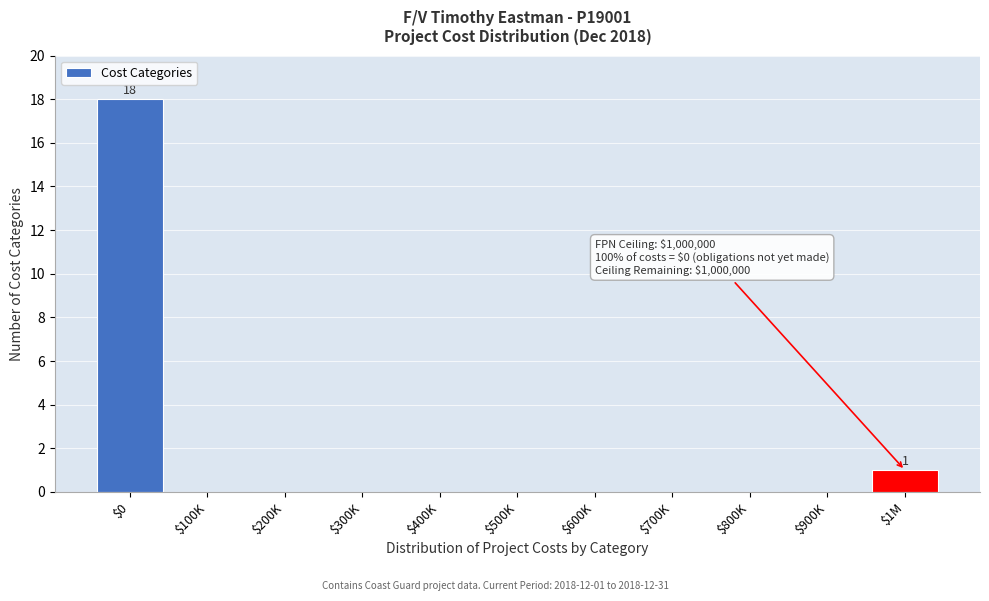

What is the maximum value shown in the chart?

18